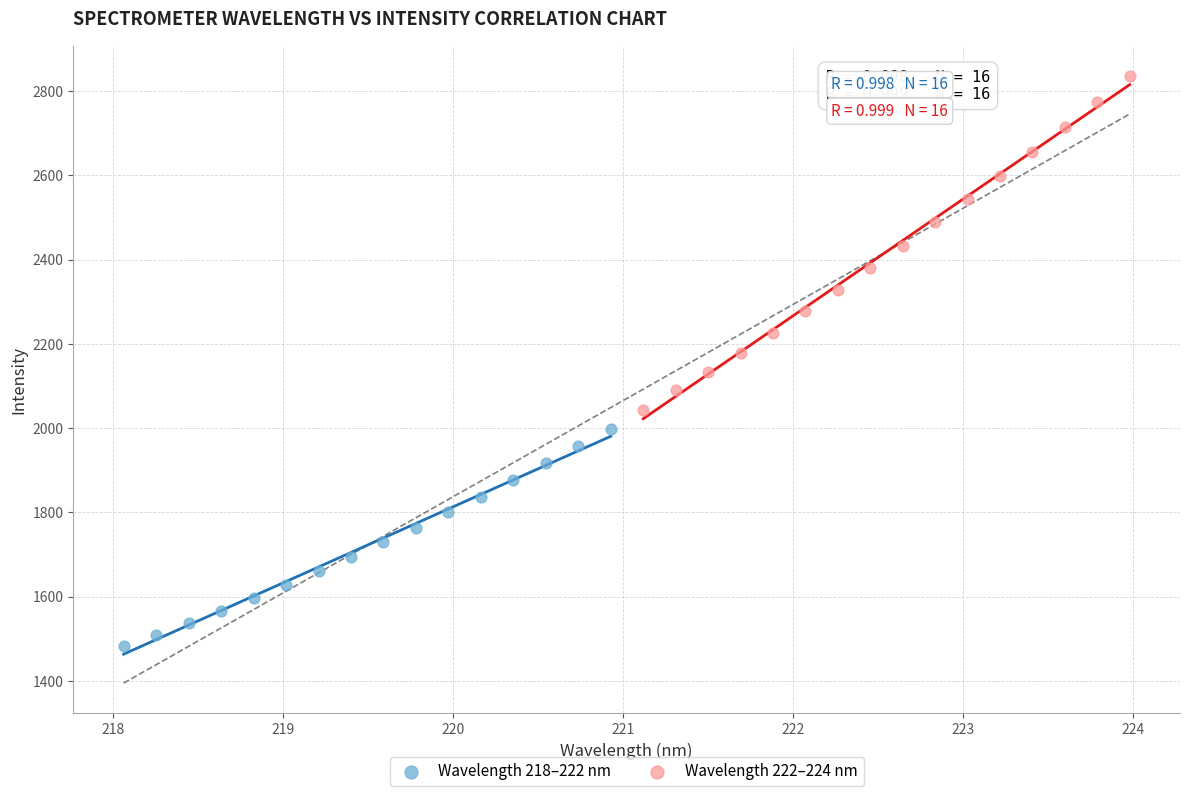

Which series contains the lowest Y value?

Wavelength 218–222 nm